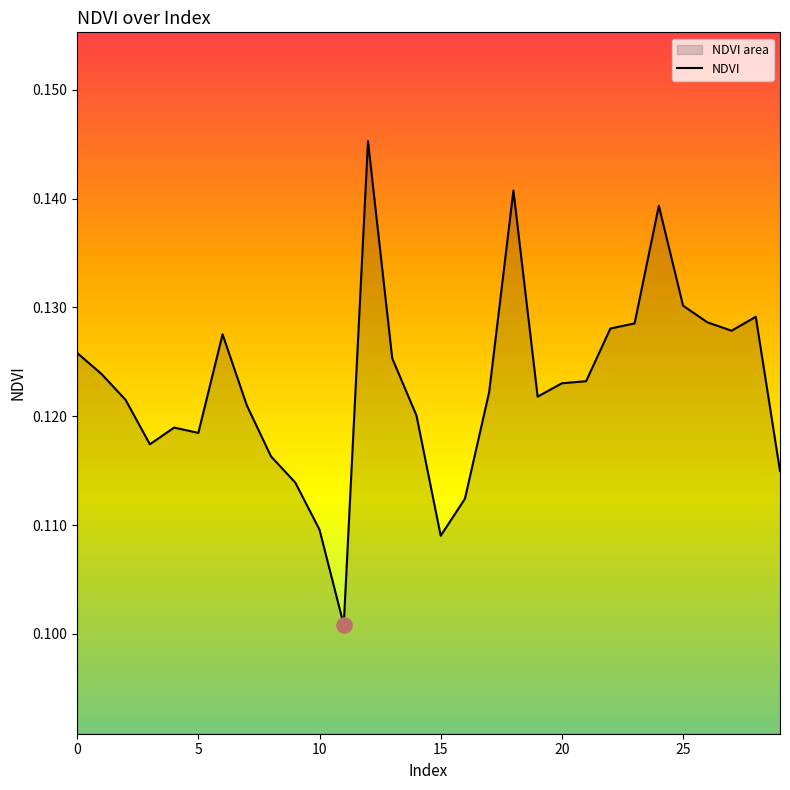

Which has a higher value, 25 or 24?

24